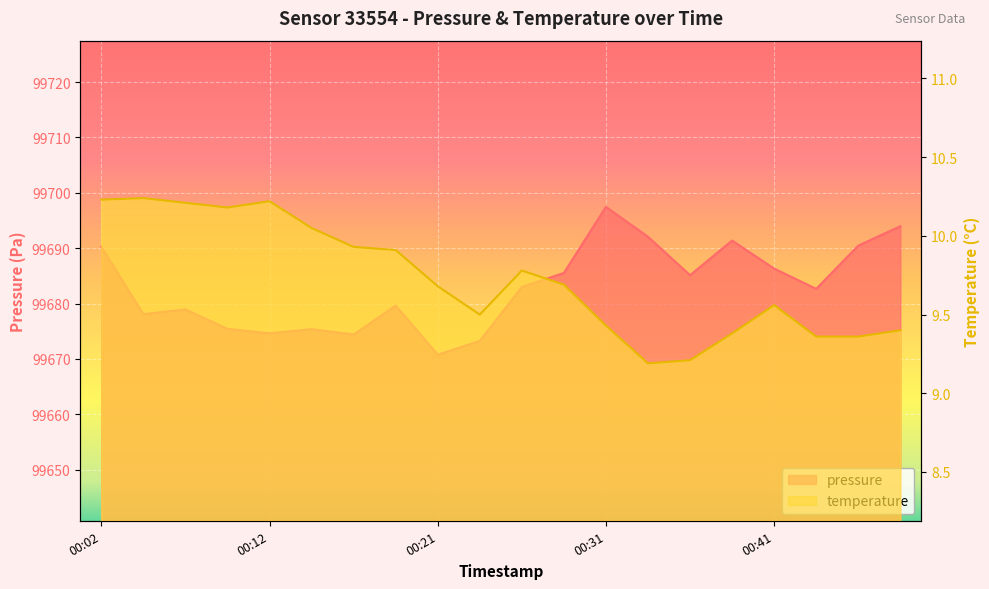

The temperature series shows 4.1 at 00:26. True or false?

False